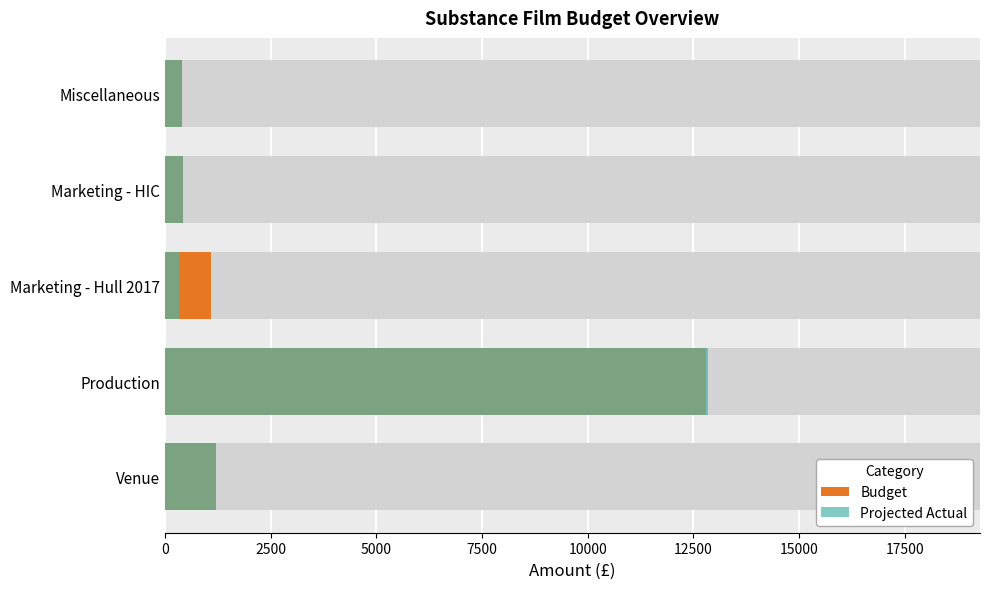

What is the difference between the highest and lowest values at 5000?

767.0